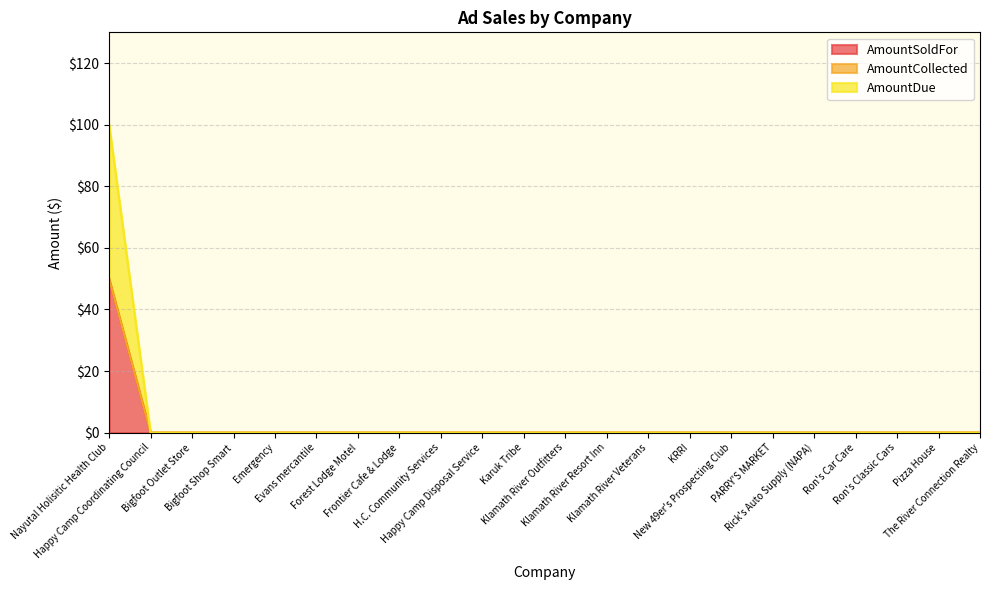

At how many categories does at least one series exceed 48?

1